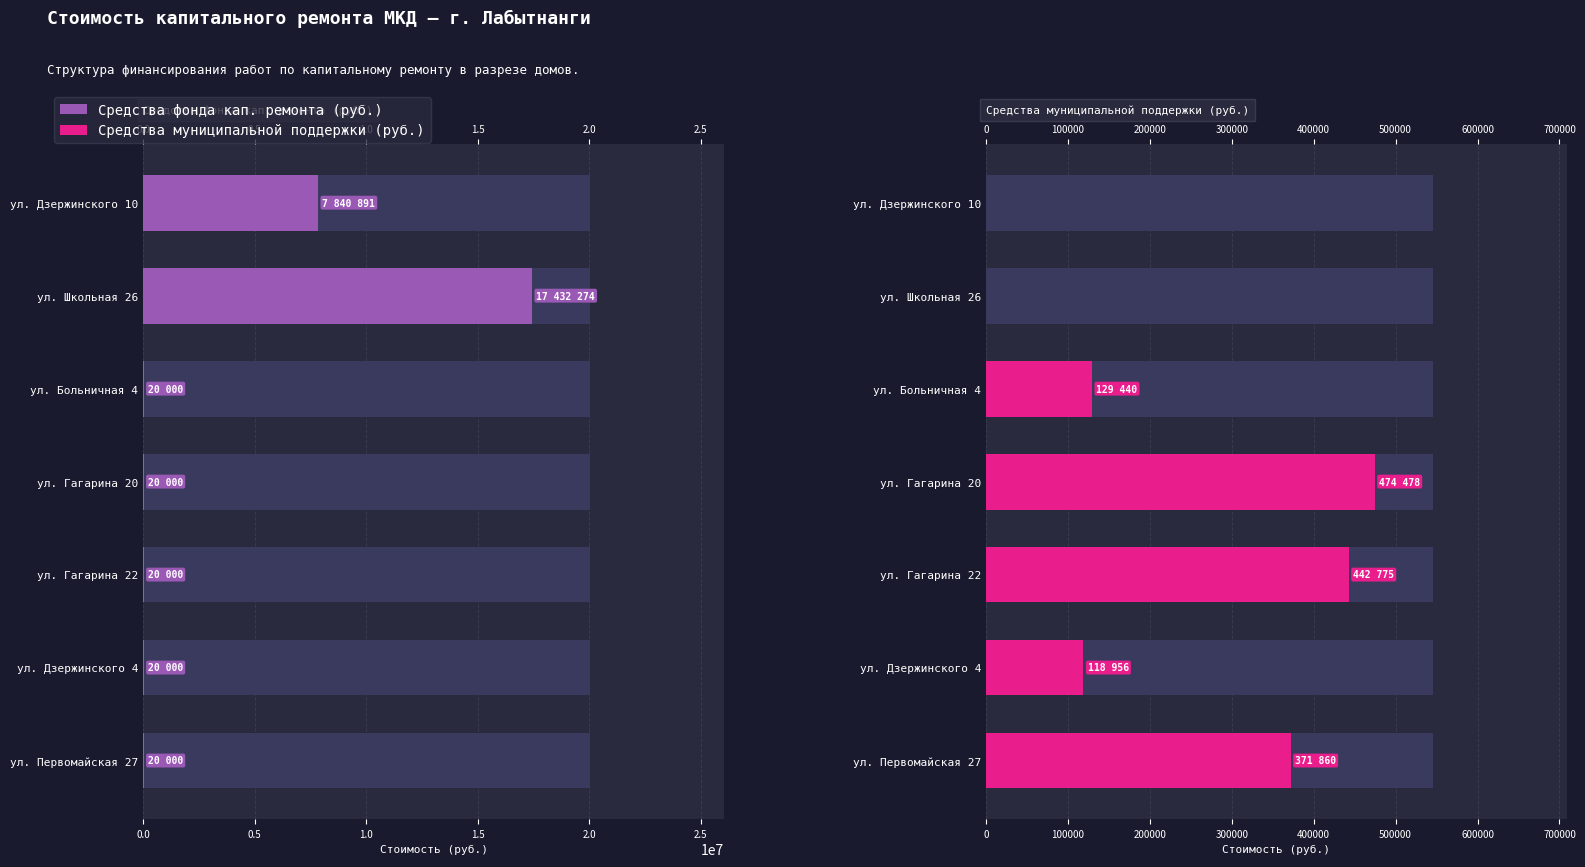

How many categories are shown in the chart?

7